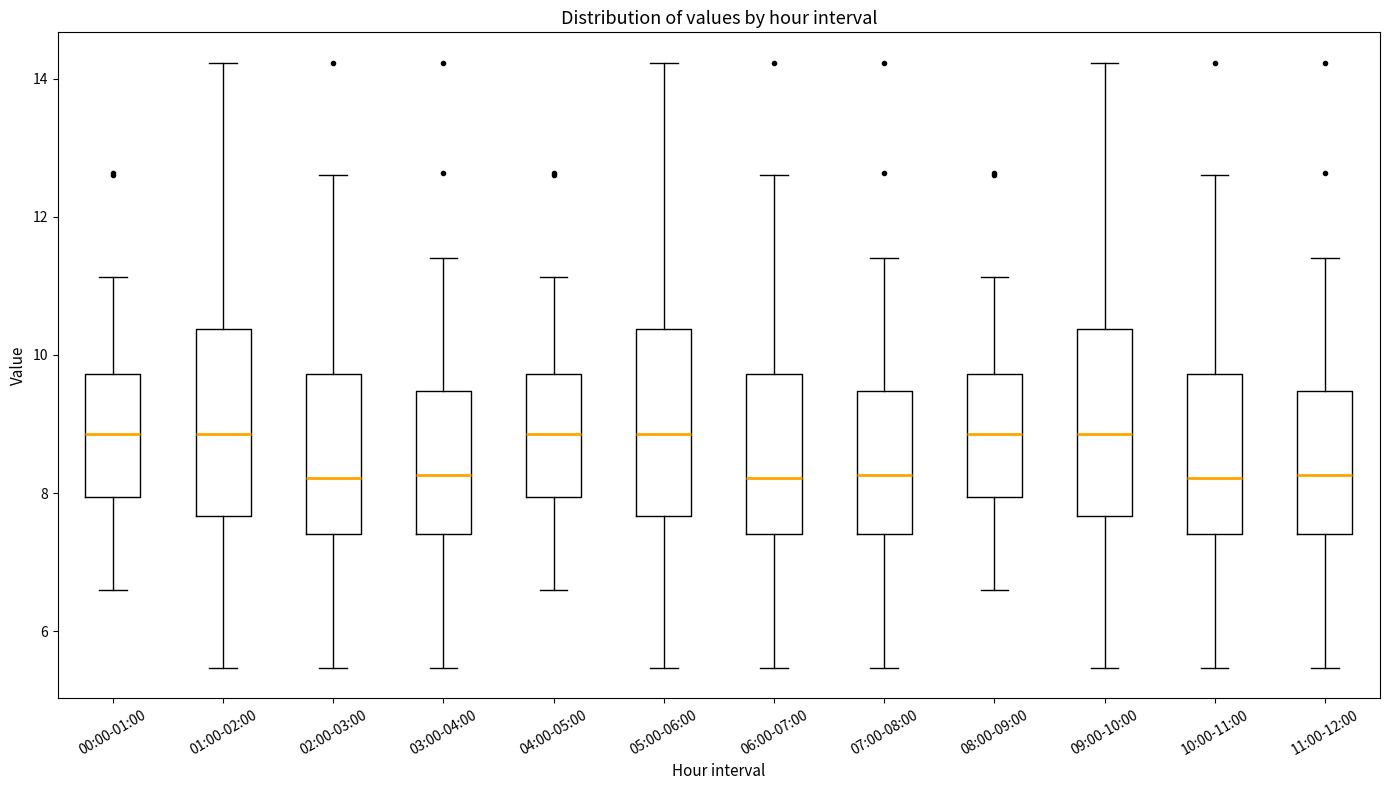

Reading left to right, transcribe this box plot: for each box, give where its median line is, the range the box spans, and where its two whiskers end, as read against the y-axis. The values are not printed on the chart, so give them approximately, as read against the axis.

00:00-01:00: median 8.8, box 8.0 to 9.8, whiskers 6.6 to 11.2
01:00-02:00: median 8.8, box 7.6 to 10.4, whiskers 5.4 to 14.2
02:00-03:00: median 8.2, box 7.4 to 9.8, whiskers 5.4 to 12.6
03:00-04:00: median 8.2, box 7.4 to 9.4, whiskers 5.4 to 11.4
04:00-05:00: median 8.8, box 8.0 to 9.8, whiskers 6.6 to 11.2
05:00-06:00: median 8.8, box 7.6 to 10.4, whiskers 5.4 to 14.2
06:00-07:00: median 8.2, box 7.4 to 9.8, whiskers 5.4 to 12.6
07:00-08:00: median 8.2, box 7.4 to 9.4, whiskers 5.4 to 11.4
08:00-09:00: median 8.8, box 8.0 to 9.8, whiskers 6.6 to 11.2
09:00-10:00: median 8.8, box 7.6 to 10.4, whiskers 5.4 to 14.2
10:00-11:00: median 8.2, box 7.4 to 9.8, whiskers 5.4 to 12.6
11:00-12:00: median 8.2, box 7.4 to 9.4, whiskers 5.4 to 11.4